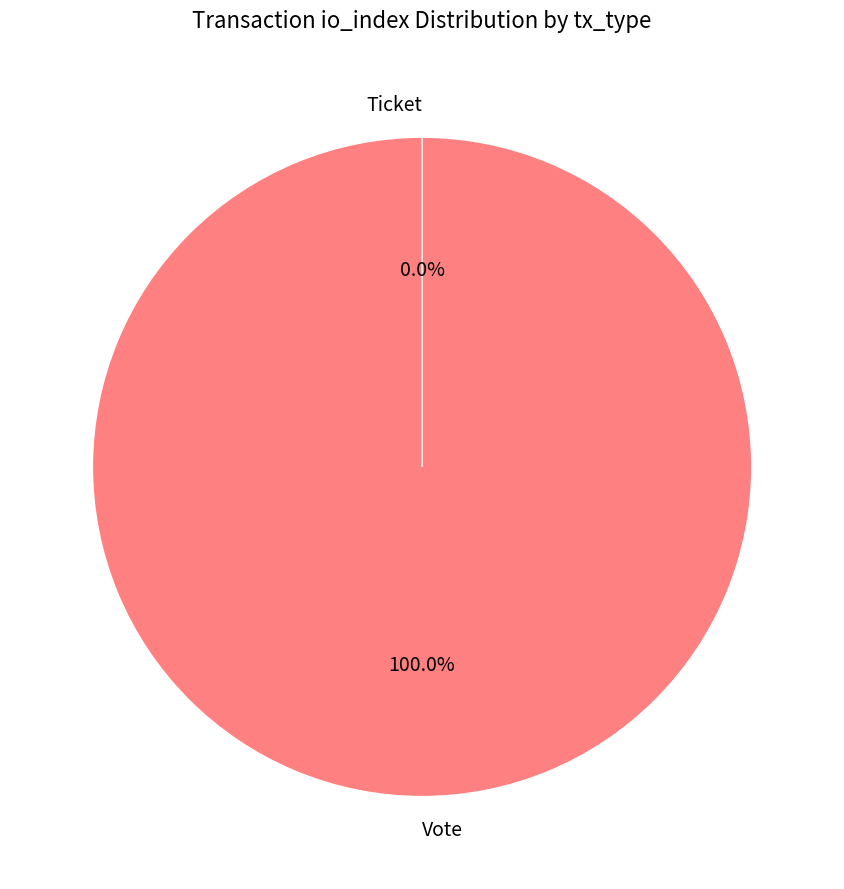

Rank the categories by value from lowest to highest.

Ticket, Vote